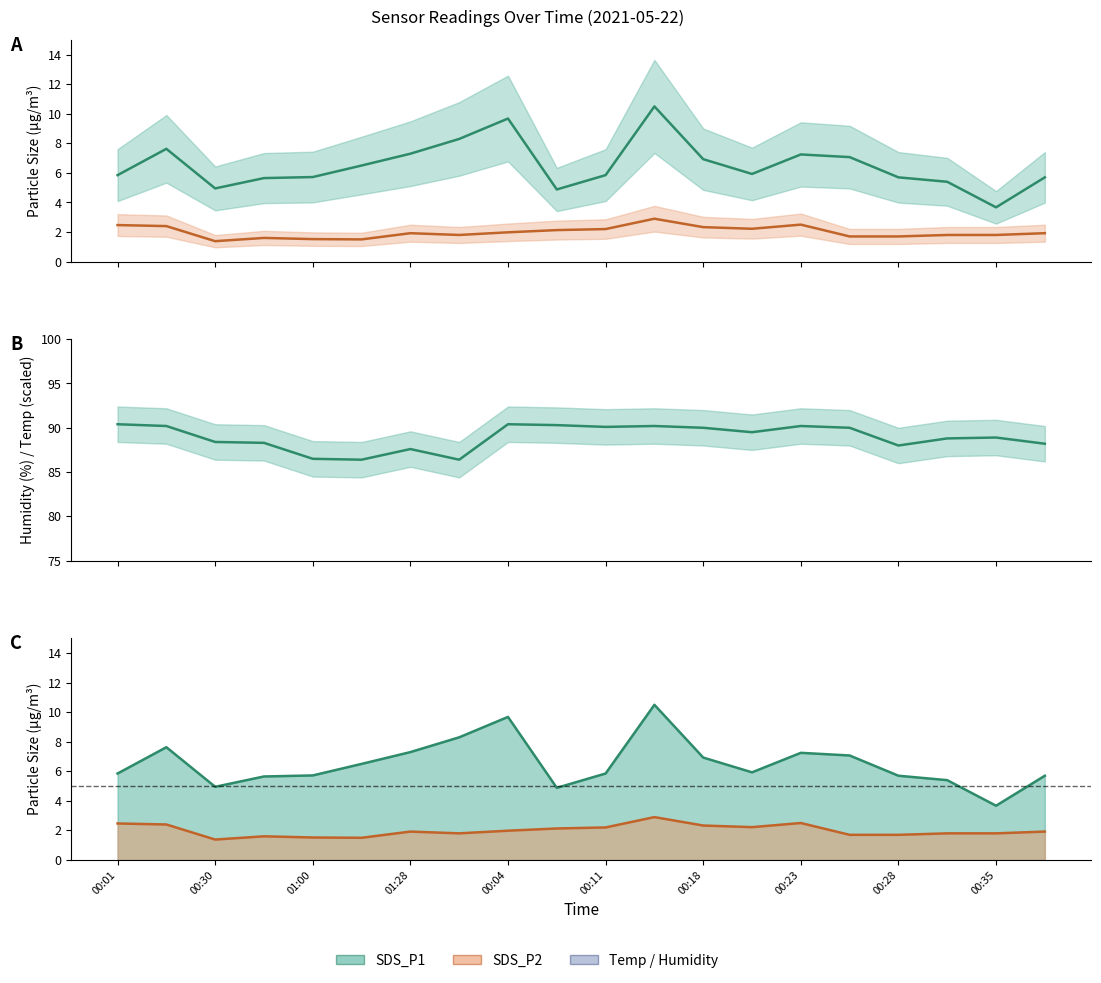

True or false: Temp (scaled) has more than 2 points higher than both neighbors.

False